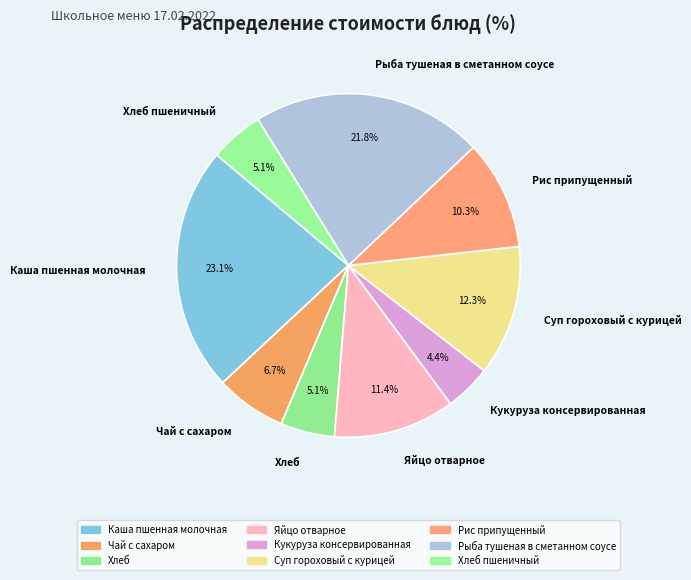

Does Каша пшенная молочная represent more than half of the total?

No